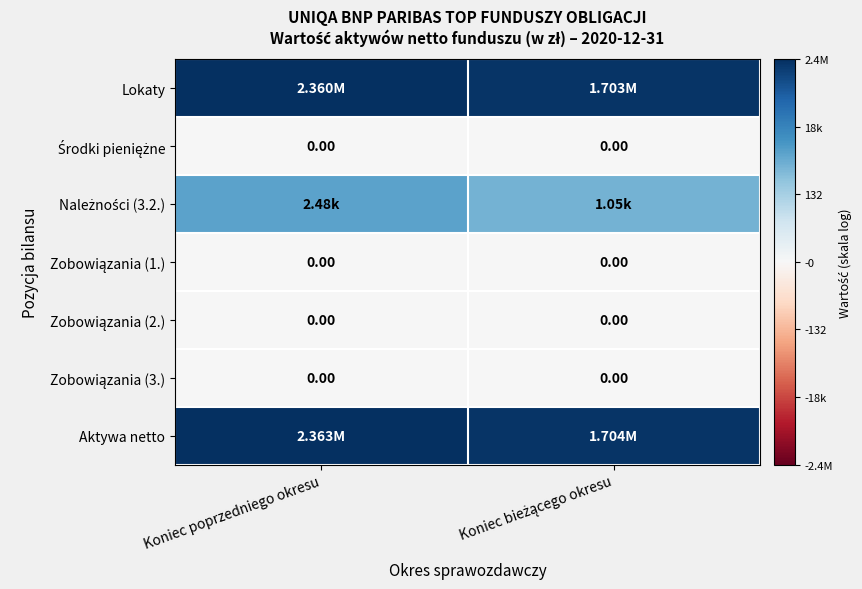

At how many categories does at least one series exceed 9?

2